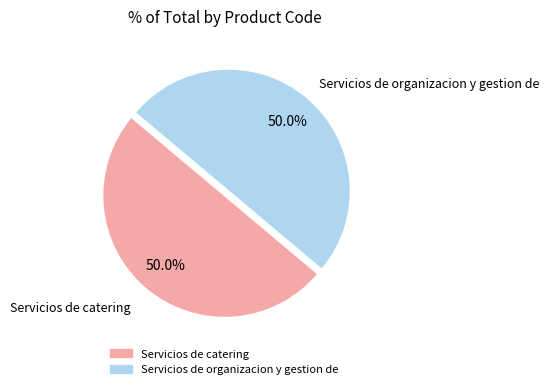

What percentage is the Servicios de organizacion y gestion de slice, to the nearest percent?

50%